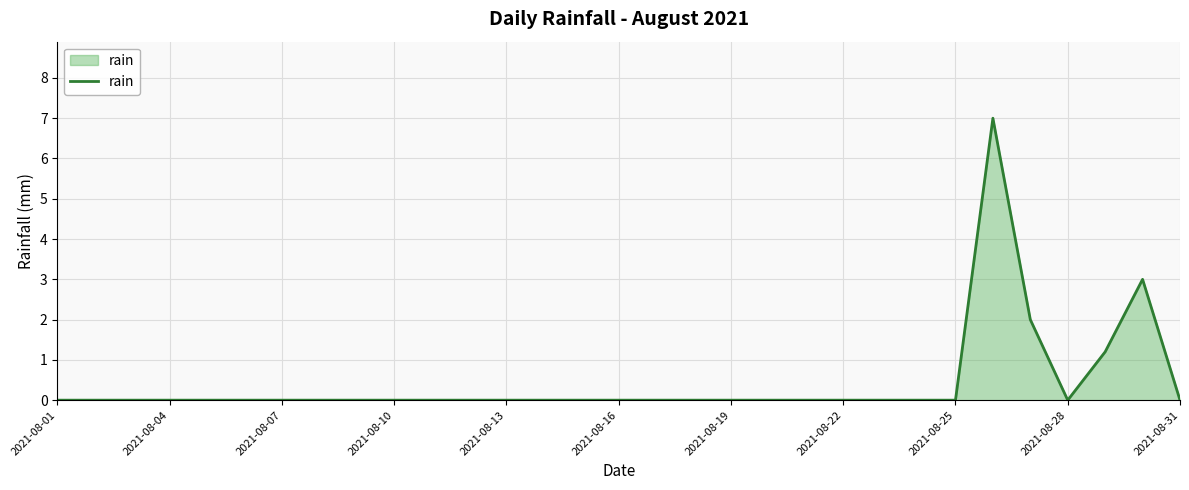

What is the difference between the maximum and minimum values?

7.0